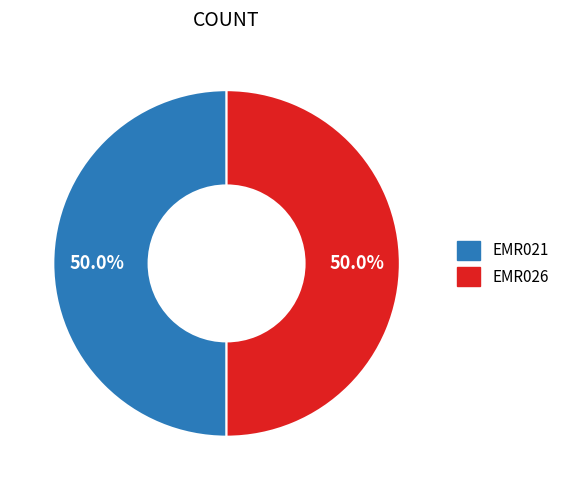

What is the ratio of the value at EMR026 to the value at EMR021?

1.0